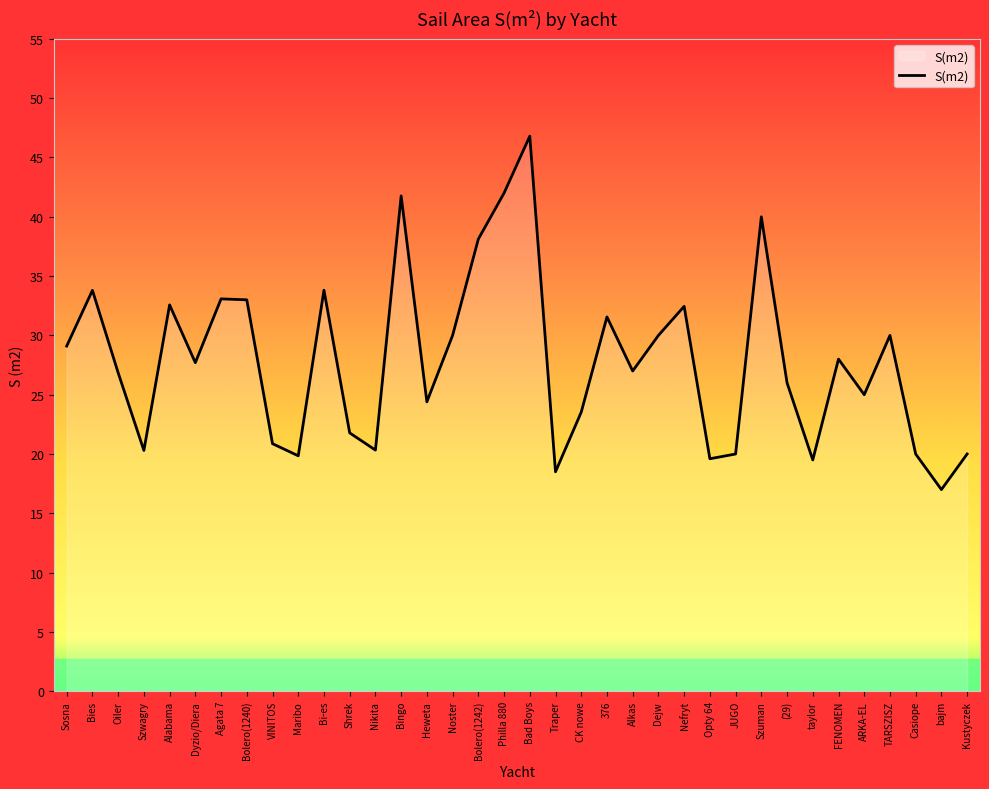

What is the difference between the maximum and minimum values?

29.8